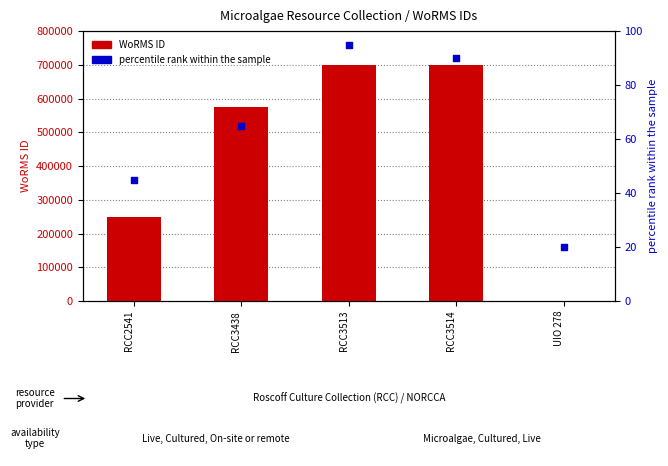

What is the total value across all series at UIO 278?

20